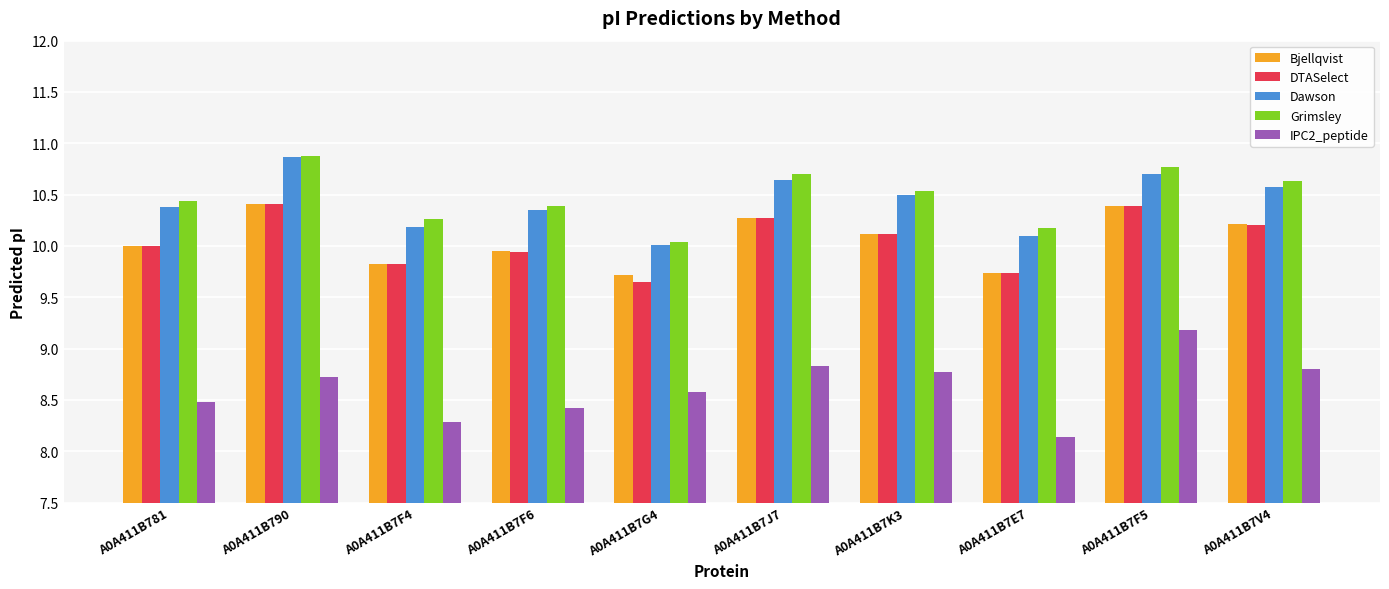

What is the spread (max minus min) of values at A0A411B7F4?

2.0